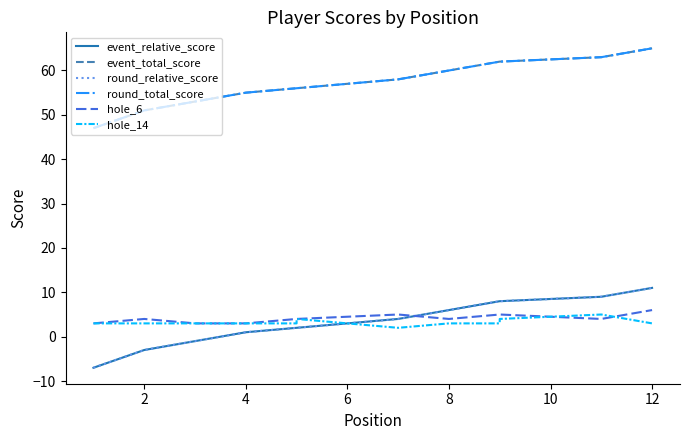

What is the difference between the highest and lowest values at 2?

54